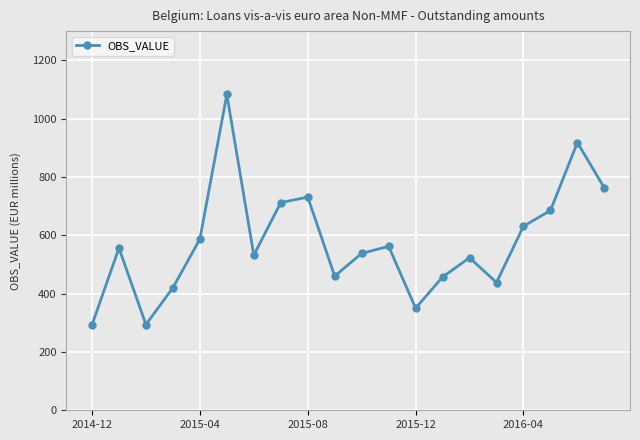

How many interior local peaks (higher than both neighbors) does the data have?

6